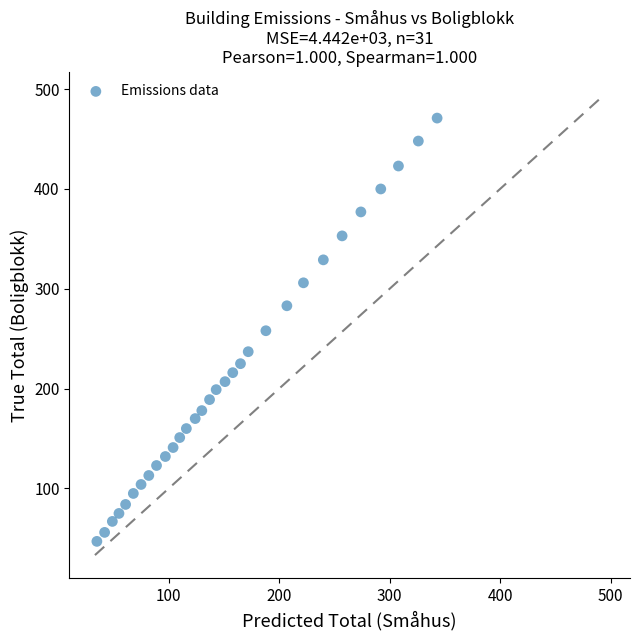

What is the range of Y values (max minus min)?

424